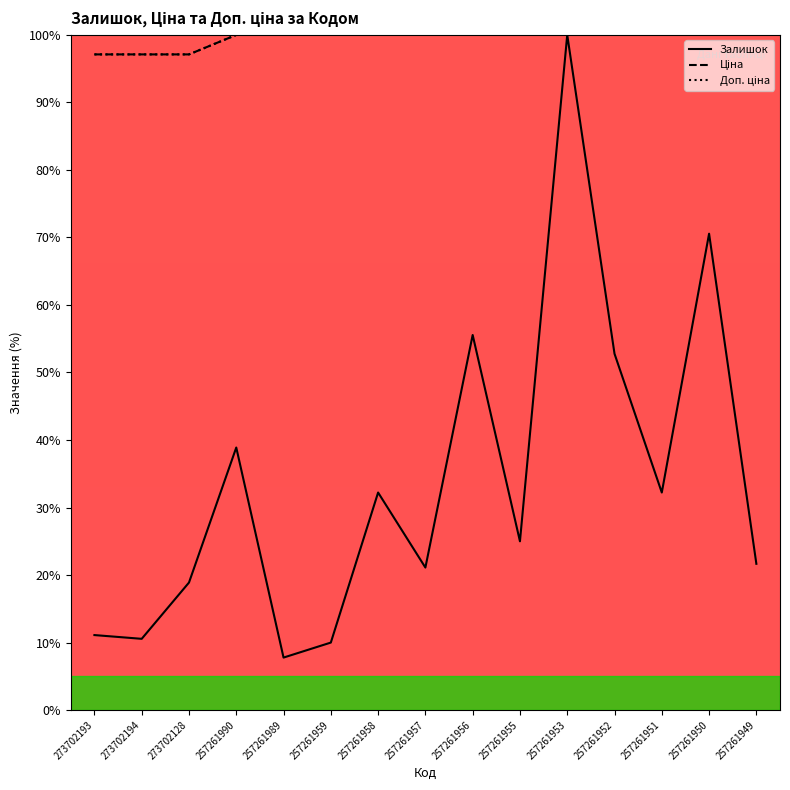

Reading left to right, list all the values displayed in this chart.

Залишок (лінія): 273702193=11.1	273702194=10.6	273702128=18.9	257261990=38.9	257261989=7.8	257261959=10.0	257261958=32.2	257261957=21.1	257261956=55.6	257261955=25.0	257261953=100.0	257261952=52.8	257261951=32.2	257261950=70.6	257261949=21.7
Ціна (лінія): 273702193=97.1	273702194=97.1	273702128=97.1	257261990=100.0	257261989=100.0	257261959=100.0	257261958=100.0	257261957=100.0	257261956=100.0	257261955=100.0	257261953=100.0	257261952=100.0	257261951=100.0	257261950=100.0	257261949=100.0
Доп. ціна (лінія): 273702193=97.1	273702194=97.1	273702128=97.1	257261990=100.0	257261989=100.0	257261959=100.0	257261958=100.0	257261957=100.0	257261956=100.0	257261955=100.0	257261953=100.0	257261952=100.0	257261951=100.0	257261950=100.0	257261949=100.0